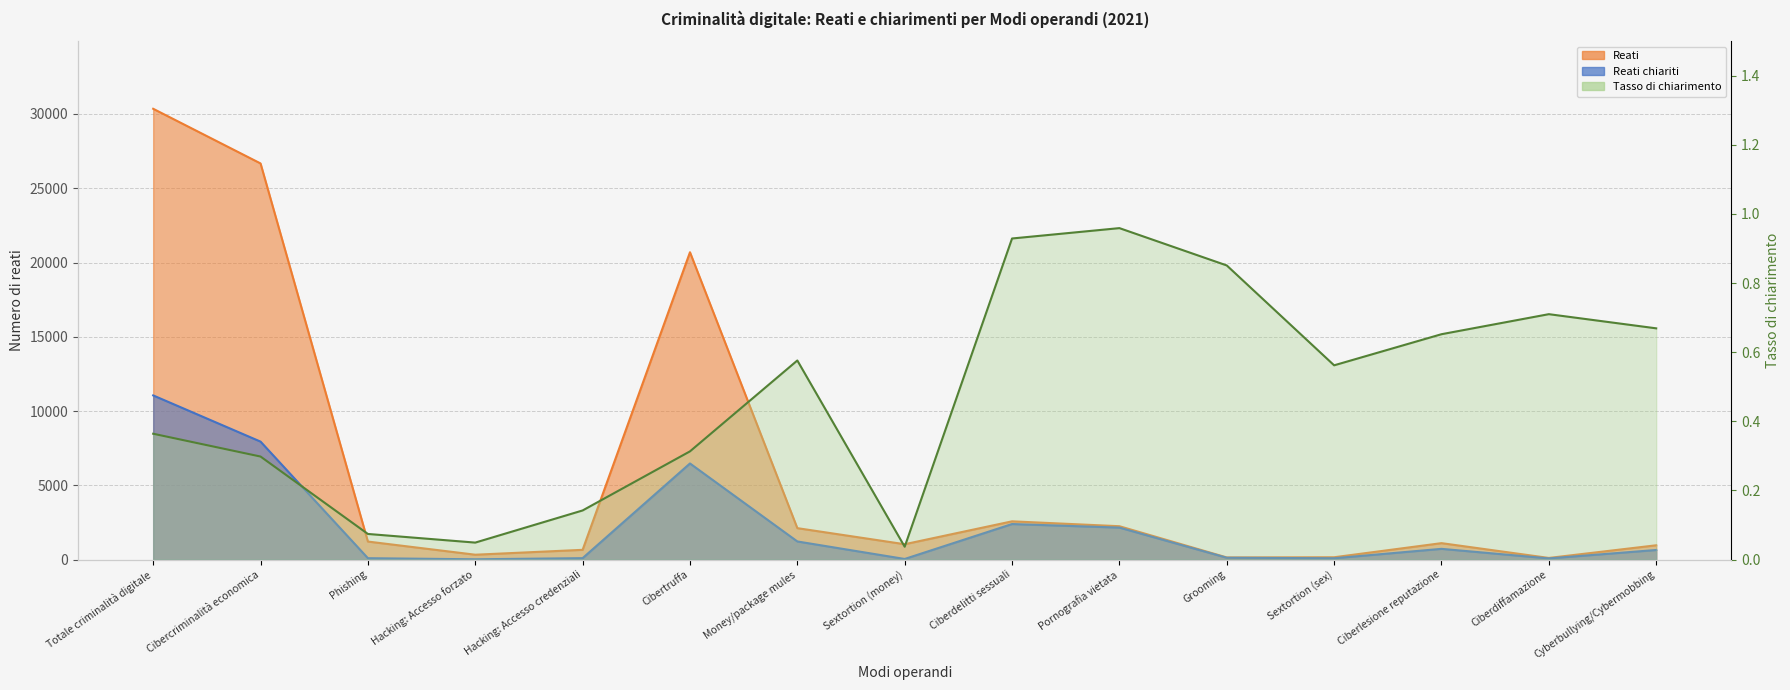

True or false: Reati chiariti and Reati intersect in this chart.

False